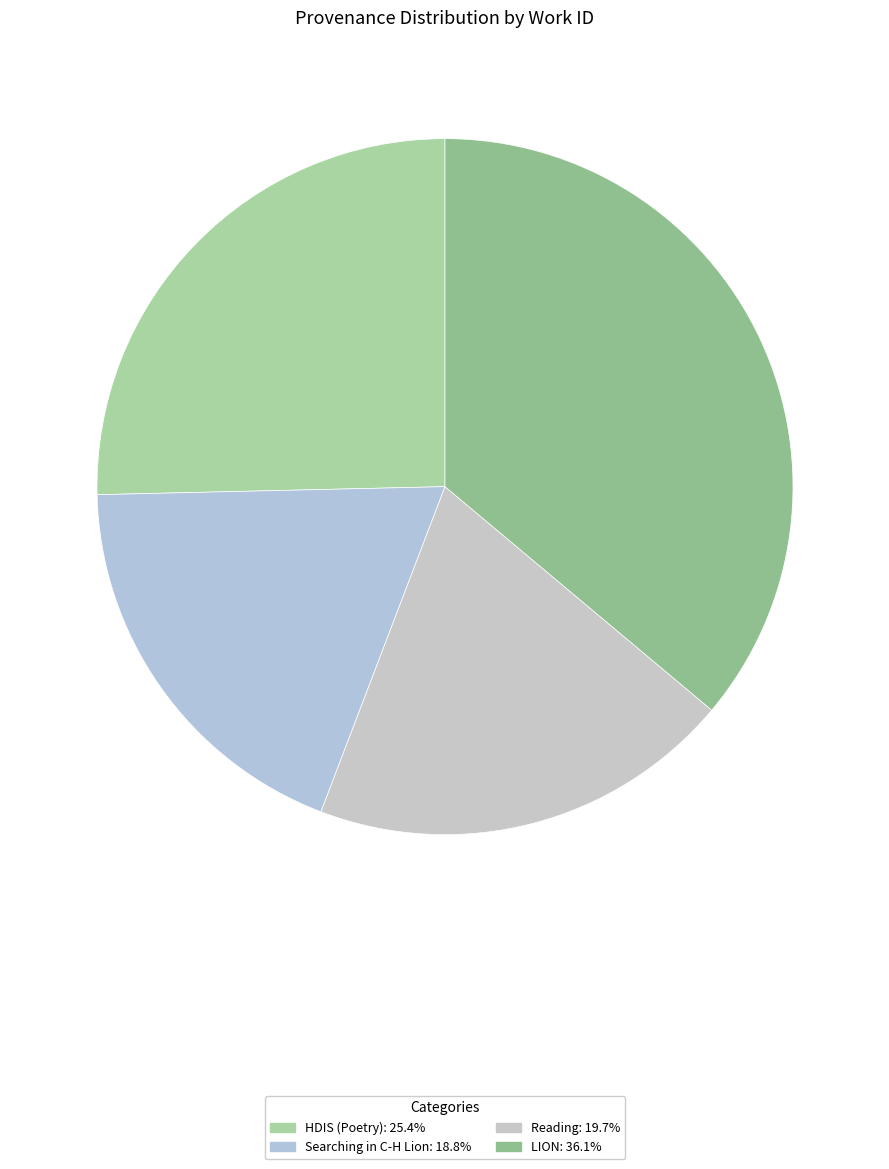

Combined, what portion of the pie is Reading and LION?

55.8%